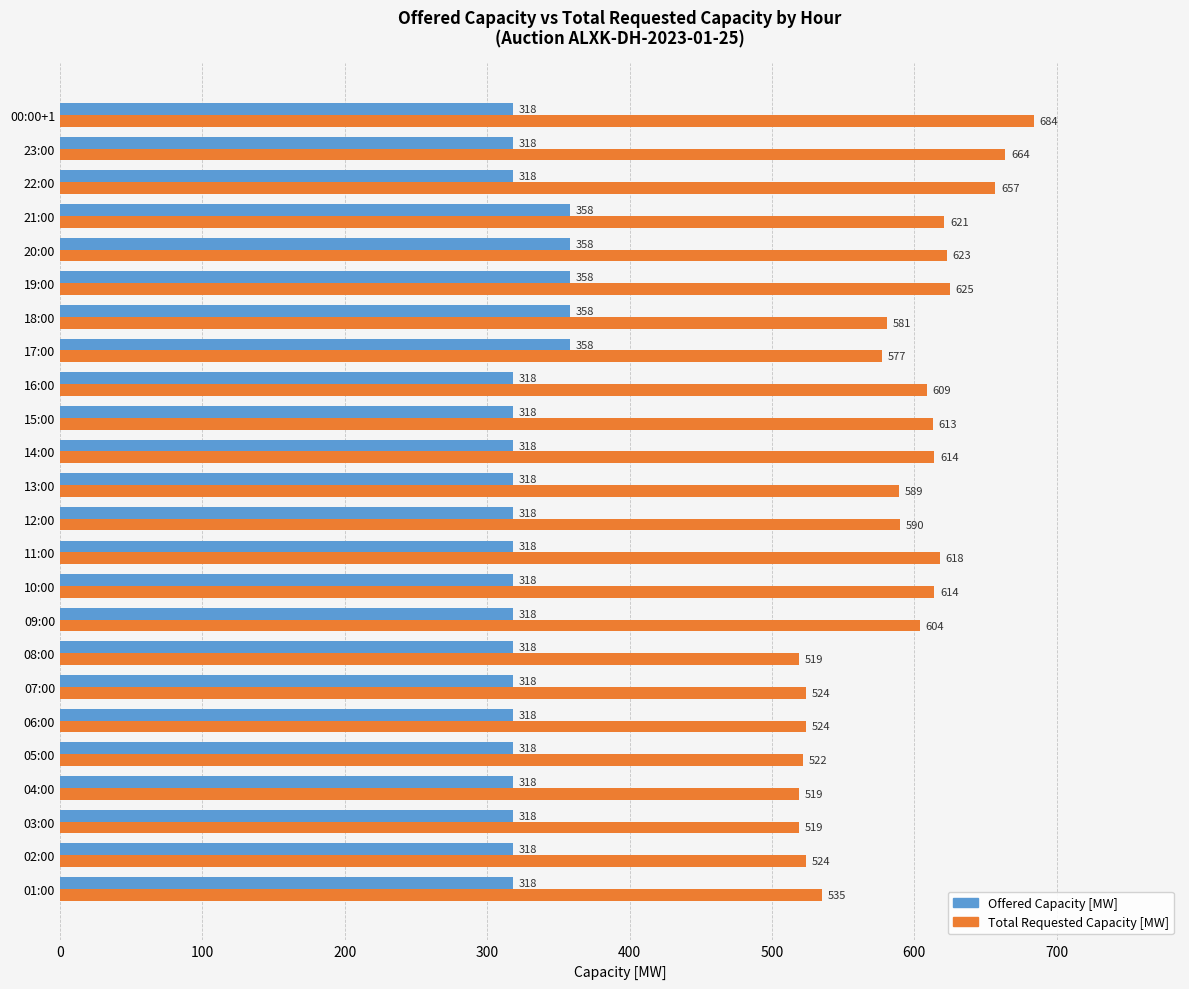

What is the difference between the maximum and minimum values in the Offered Capacity [MW] series?

40